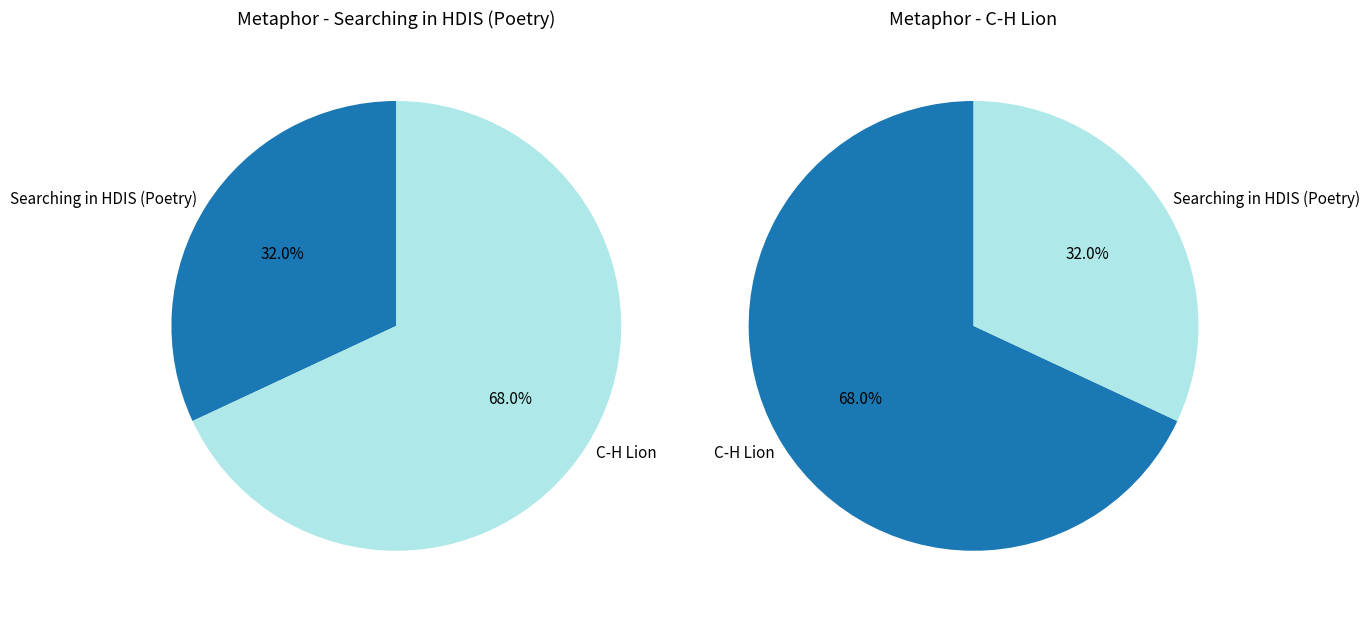

To the nearest percent, what is the difference between the C-H Lion and Searching in HDIS (Poetry) slice percentages?

36%